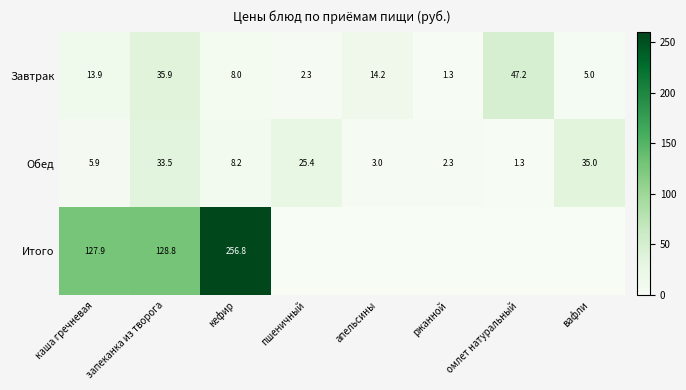

At запеканка из творога, list the series in order from smallest to largest.

Обед, Завтрак, Итого